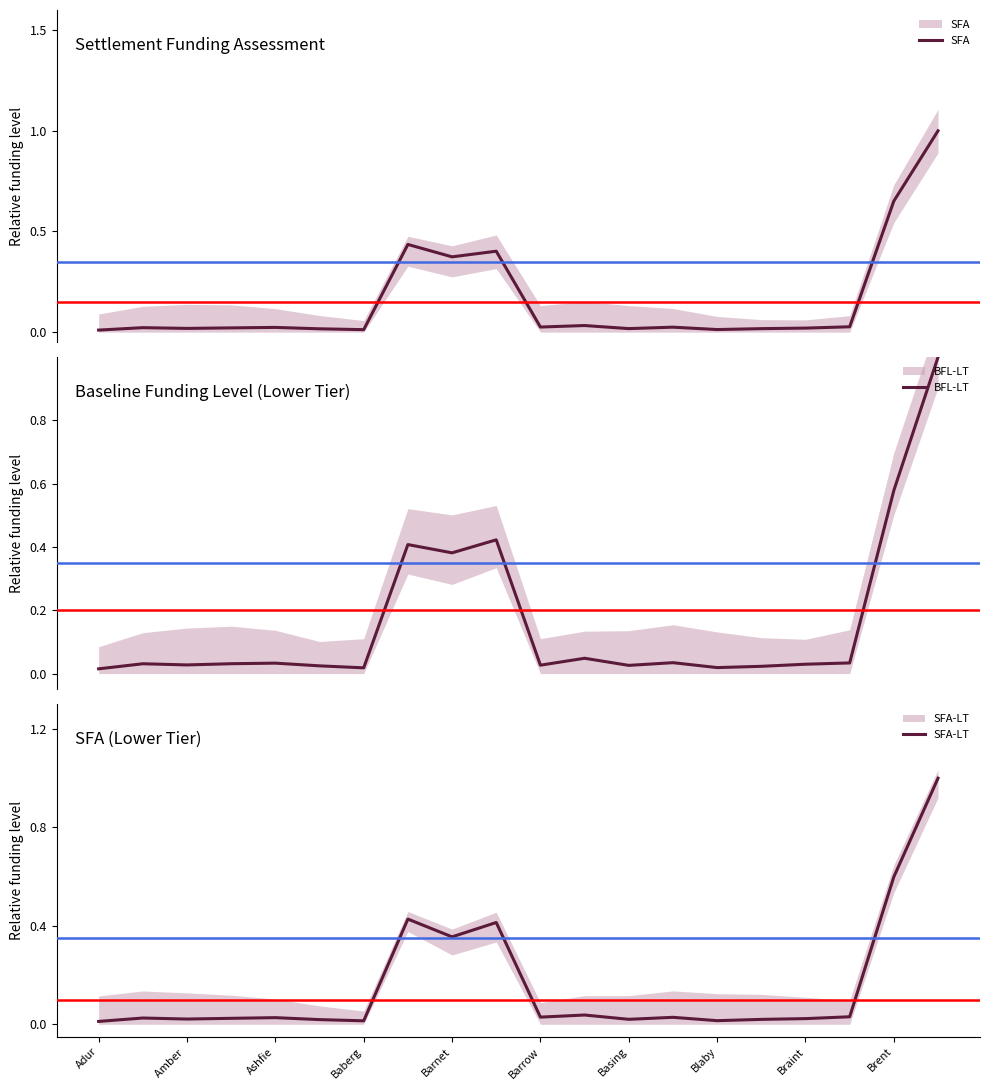

In SFA-LT, how many points are higher than both neighbors (excluding endpoints)?

6